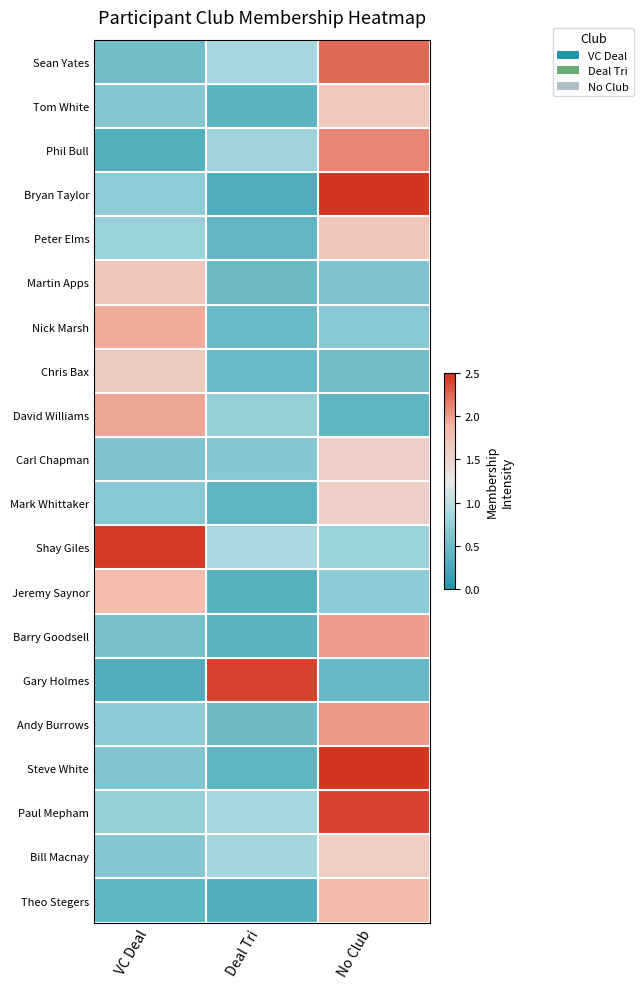

At how many categories does at least one series exceed 1?

3